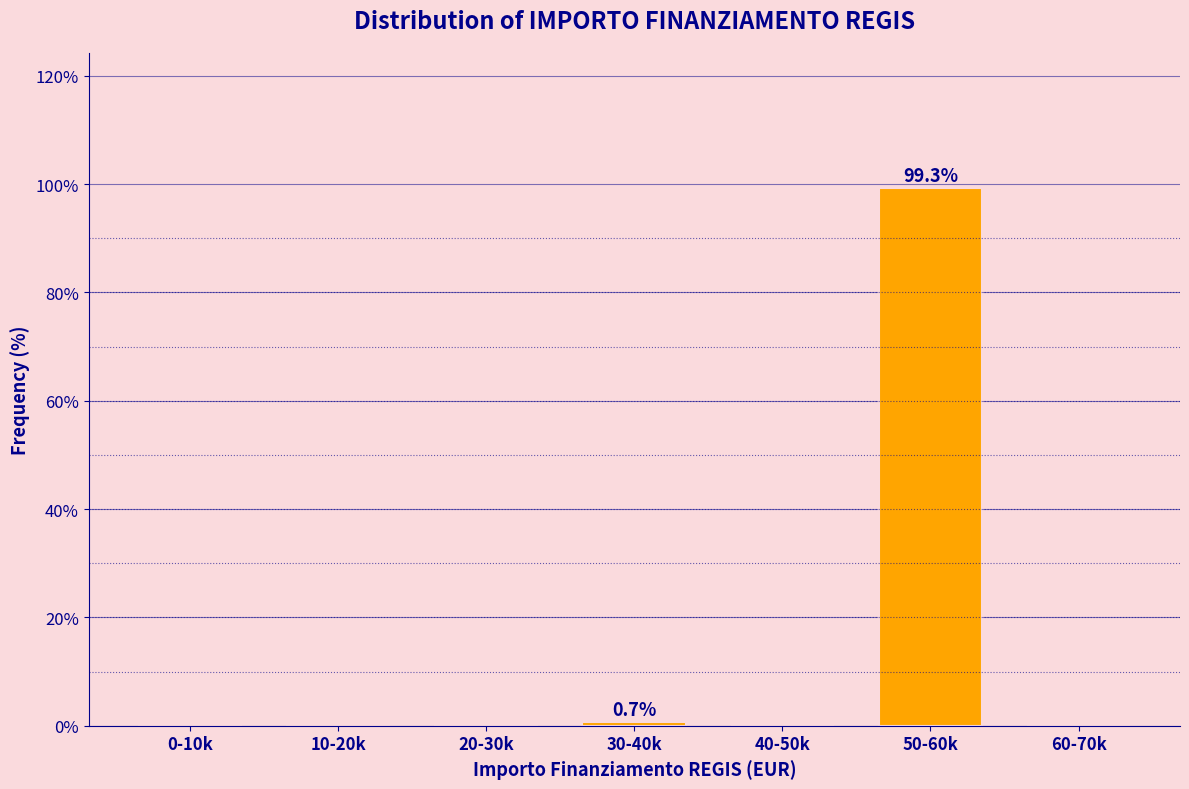

Reading left to right, extract all data points from this chart.

0-10k=0.0	10-20k=0.0	20-30k=0.0	30-40k=0.7	40-50k=0.0	50-60k=99.3	60-70k=0.0